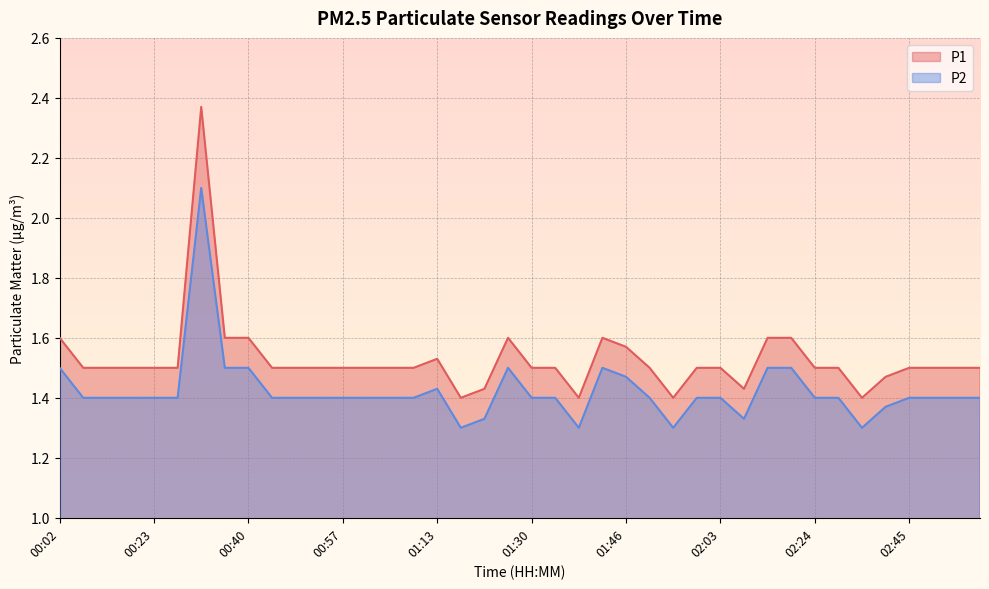

Is the value of P2 at 00:28 greater than the value of P1 at 00:28?

No